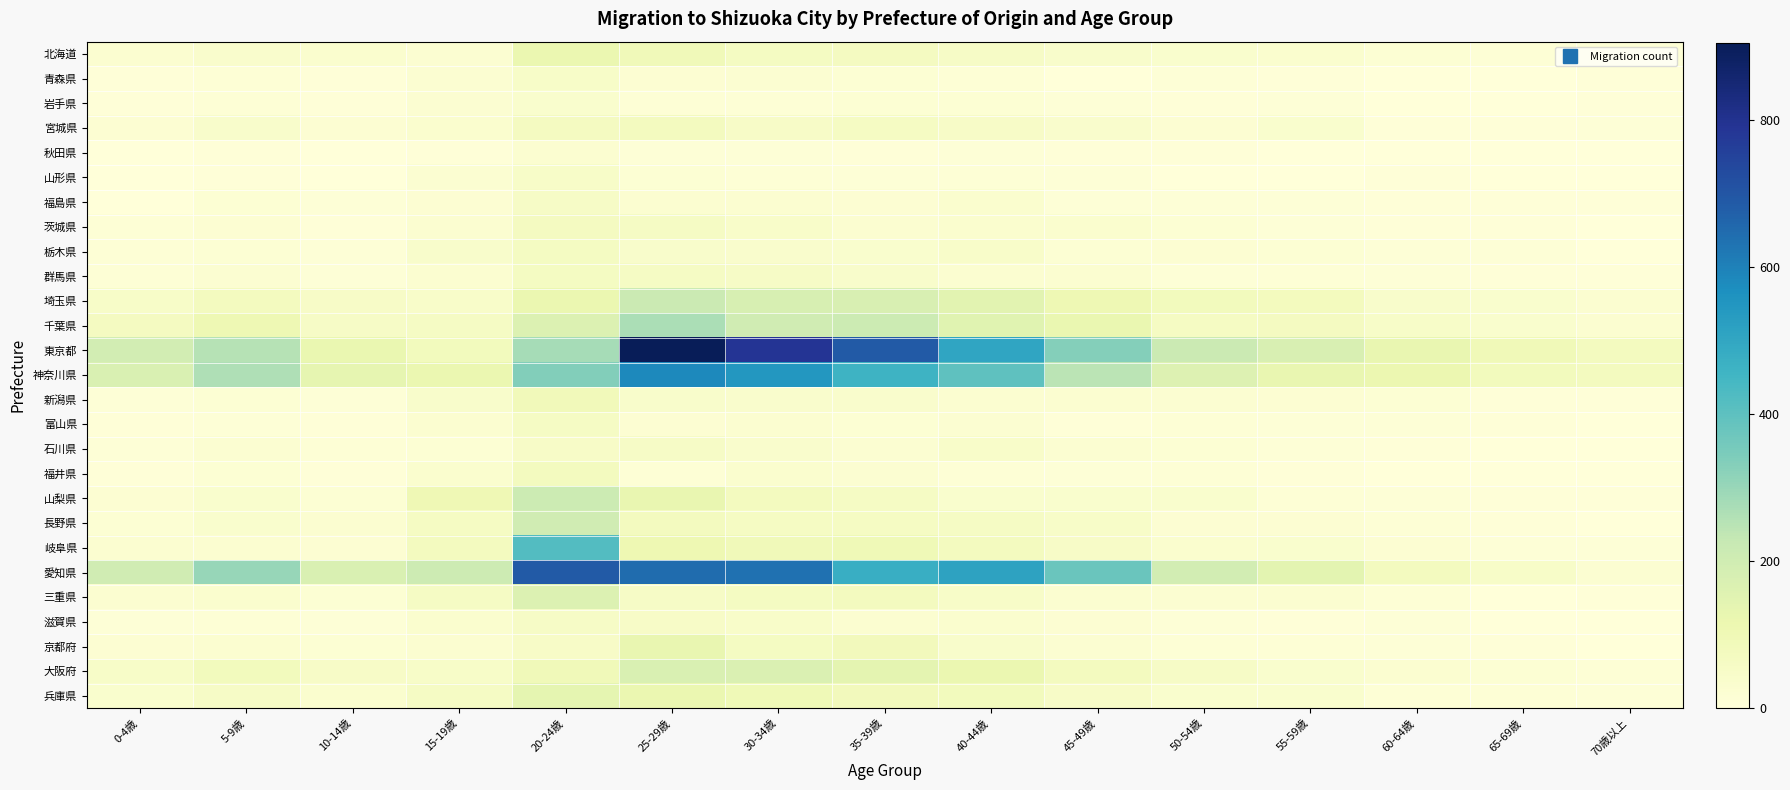

What is the difference between the highest and lowest values at 20-24歳?

660